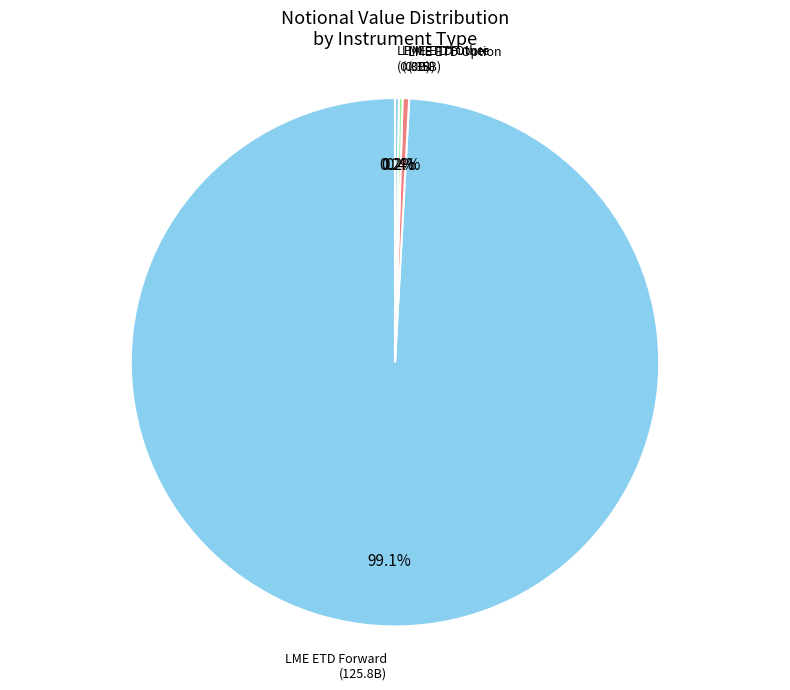

To the nearest percent, what is the difference between the largest and smallest slice percentages?

99%